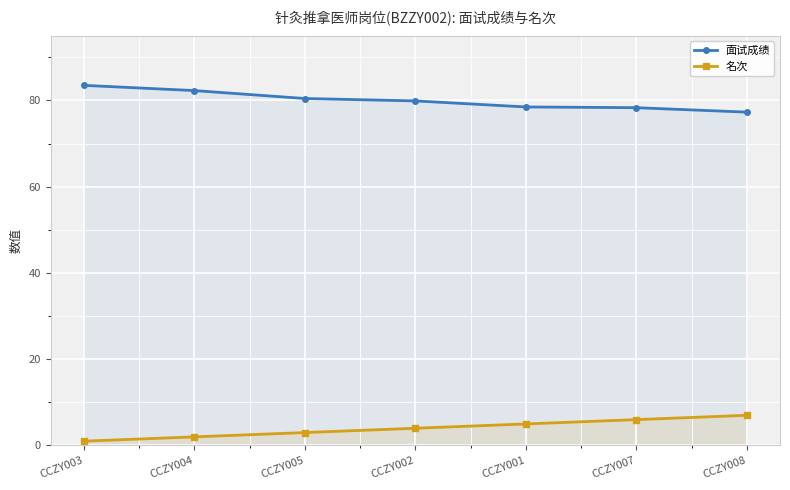

Rank the series at CCZY008 from highest to lowest value.

面试成绩, 名次